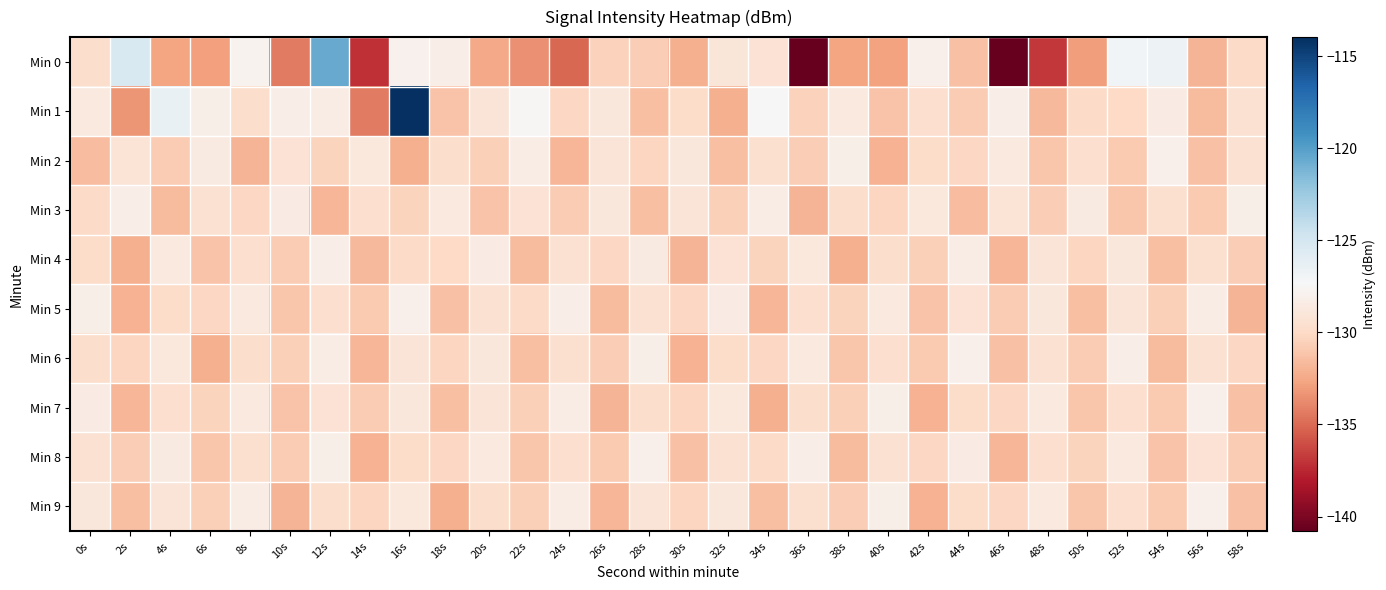

Reading left to right, list all the values displayed in this chart.

Min 0: 0s=-129.7	2s=-125.4	4s=-132.7	6s=-132.8	8s=-127.9	10s=-134.3	12s=-120.7	14s=-137.1	16s=-127.9	18s=-128.2	20s=-132.5	22s=-133.5	24s=-135.1	26s=-130.4	28s=-130.7	30s=-132.1	32s=-129.0	34s=-129.4	36s=-140.8	38s=-132.7	40s=-132.8	42s=-128.0	44s=-131.4	46s=-140.8	48s=-136.9	50s=-133.0	52s=-127.0	54s=-126.7	56s=-131.9	58s=-129.9
Min 1: 0s=-128.7	2s=-133.3	4s=-126.3	6s=-128.2	8s=-129.8	10s=-128.2	12s=-128.4	14s=-134.4	16s=-114.0	18s=-131.2	20s=-129.1	22s=-127.5	24s=-130.2	26s=-128.9	28s=-131.4	30s=-129.8	32s=-132.1	34s=-127.3	36s=-130.5	38s=-128.7	40s=-131.2	42s=-129.6	44s=-130.8	46s=-128.3	48s=-131.7	50s=-129.9	52s=-130.1	54s=-128.5	56s=-131.6	58s=-129.4
Min 2: 0s=-131.5	2s=-129.2	4s=-130.8	6s=-128.6	8s=-131.9	10s=-129.3	12s=-130.4	14s=-128.8	16s=-132.2	18s=-129.7	20s=-130.6	22s=-128.4	24s=-131.8	26s=-129.1	28s=-130.3	30s=-128.9	32s=-131.4	34s=-129.5	36s=-130.7	38s=-128.2	40s=-132.0	42s=-129.8	44s=-130.2	46s=-128.7	48s=-131.1	50s=-129.6	52s=-130.9	54s=-128.1	56s=-131.3	58s=-129.4
Min 3: 0s=-130.0	2s=-128.3	4s=-131.6	6s=-129.4	8s=-130.2	10s=-128.5	12s=-131.8	14s=-129.6	16s=-130.4	18s=-128.7	20s=-131.2	22s=-129.3	24s=-130.8	26s=-128.9	28s=-131.4	30s=-129.1	32s=-130.6	34s=-128.4	36s=-131.9	38s=-129.7	40s=-130.3	42s=-128.8	44s=-131.5	46s=-129.2	48s=-130.7	50s=-128.6	52s=-131.1	54s=-129.5	56s=-130.9	58s=-128.2
Min 4: 0s=-129.8	2s=-132.1	4s=-128.7	6s=-131.2	8s=-129.6	10s=-130.8	12s=-128.3	14s=-131.7	16s=-129.9	18s=-130.1	20s=-128.5	22s=-131.6	24s=-129.4	26s=-130.2	28s=-128.6	30s=-131.9	32s=-129.3	34s=-130.4	36s=-128.8	38s=-132.2	40s=-129.7	42s=-130.6	44s=-128.4	46s=-131.8	48s=-129.1	50s=-130.3	52s=-128.9	54s=-131.4	56s=-129.5	58s=-130.7
Min 5: 0s=-128.2	2s=-132.0	4s=-129.8	6s=-130.2	8s=-128.7	10s=-131.1	12s=-129.6	14s=-130.9	16s=-128.1	18s=-131.3	20s=-129.4	22s=-130.0	24s=-128.3	26s=-131.6	28s=-129.4	30s=-130.2	32s=-128.5	34s=-131.8	36s=-129.6	38s=-130.4	40s=-128.7	42s=-131.2	44s=-129.3	46s=-130.8	48s=-128.9	50s=-131.4	52s=-129.1	54s=-130.6	56s=-128.4	58s=-131.9
Min 6: 0s=-129.7	2s=-130.3	4s=-128.8	6s=-132.2	8s=-129.7	10s=-130.6	12s=-128.4	14s=-131.8	16s=-129.1	18s=-130.3	20s=-128.9	22s=-131.4	24s=-129.5	26s=-130.7	28s=-128.2	30s=-132.0	32s=-129.8	34s=-130.2	36s=-128.7	38s=-131.1	40s=-129.6	42s=-130.9	44s=-128.1	46s=-131.3	48s=-129.4	50s=-130.8	52s=-128.3	54s=-131.6	56s=-129.4	58s=-130.2
Min 7: 0s=-128.5	2s=-131.8	4s=-129.6	6s=-130.4	8s=-128.7	10s=-131.2	12s=-129.3	14s=-130.8	16s=-128.9	18s=-131.4	20s=-129.1	22s=-130.6	24s=-128.4	26s=-131.9	28s=-129.7	30s=-130.3	32s=-128.8	34s=-132.2	36s=-129.7	38s=-130.6	40s=-128.2	42s=-132.0	44s=-129.8	46s=-130.2	48s=-128.7	50s=-131.1	52s=-129.6	54s=-130.9	56s=-128.1	58s=-131.3
Min 8: 0s=-129.4	2s=-130.7	4s=-128.6	6s=-131.1	8s=-129.5	10s=-130.8	12s=-128.2	14s=-132.0	16s=-129.8	18s=-130.2	20s=-128.7	22s=-131.1	24s=-129.6	26s=-130.9	28s=-128.1	30s=-131.3	32s=-129.4	34s=-130.0	36s=-128.3	38s=-131.6	40s=-129.4	42s=-130.2	44s=-128.5	46s=-131.8	48s=-129.6	50s=-130.4	52s=-128.7	54s=-131.2	56s=-129.3	58s=-130.8
Min 9: 0s=-128.9	2s=-131.4	4s=-129.1	6s=-130.6	8s=-128.4	10s=-131.9	12s=-129.7	14s=-130.3	16s=-128.8	18s=-132.2	20s=-129.7	22s=-130.6	24s=-128.4	26s=-131.8	28s=-129.1	30s=-130.3	32s=-128.9	34s=-131.4	36s=-129.5	38s=-130.7	40s=-128.2	42s=-132.0	44s=-129.8	46s=-130.2	48s=-128.7	50s=-131.1	52s=-129.6	54s=-130.9	56s=-128.1	58s=-131.3